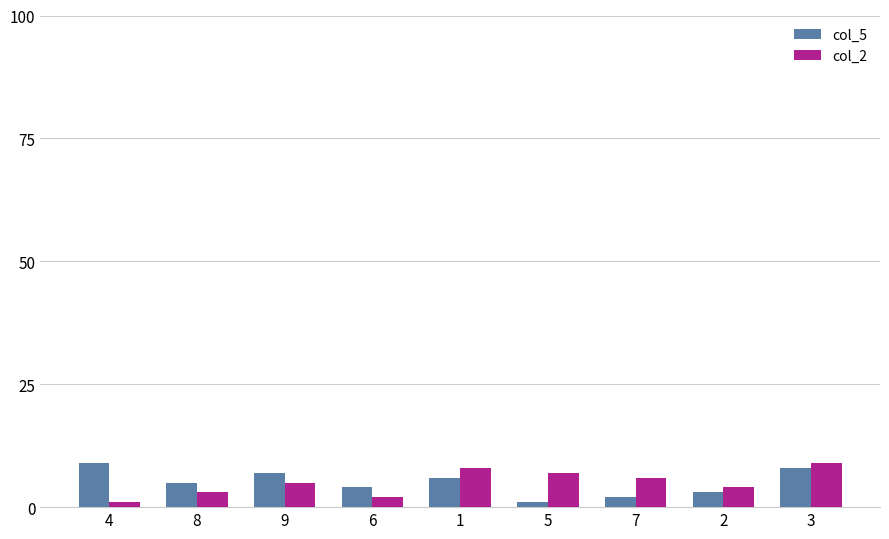

Rank the series at 3 from lowest to highest value.

col_5, col_2